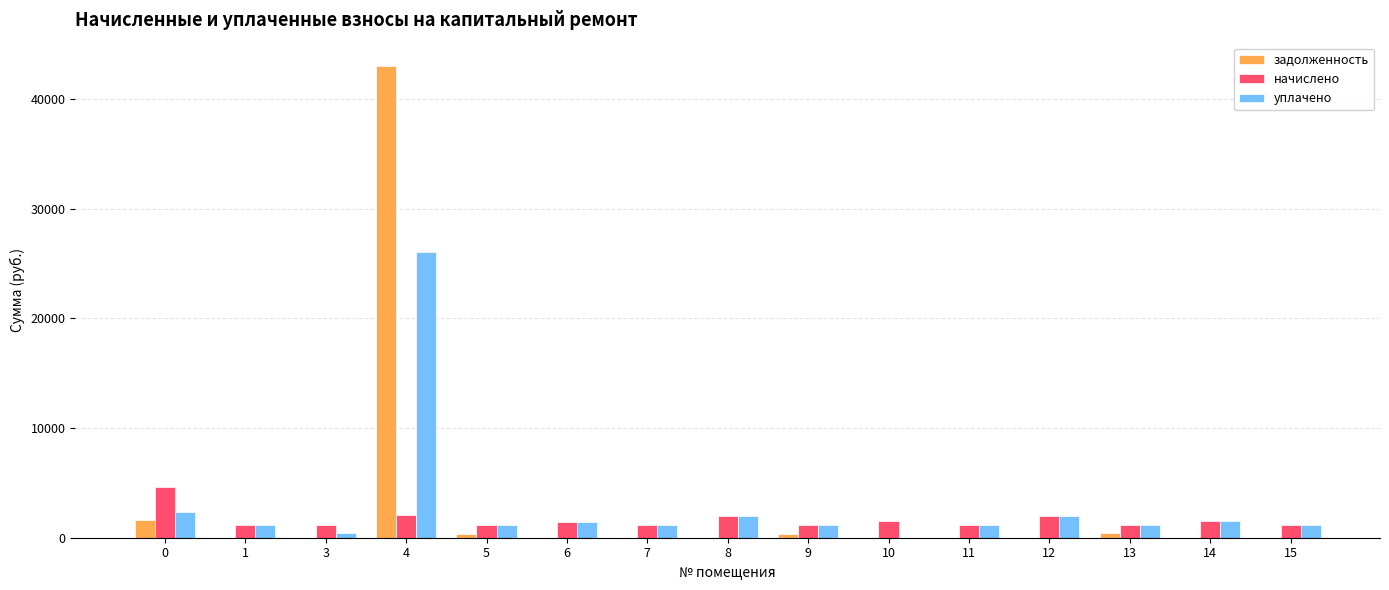

At which category is the sum across all series the highest?

4